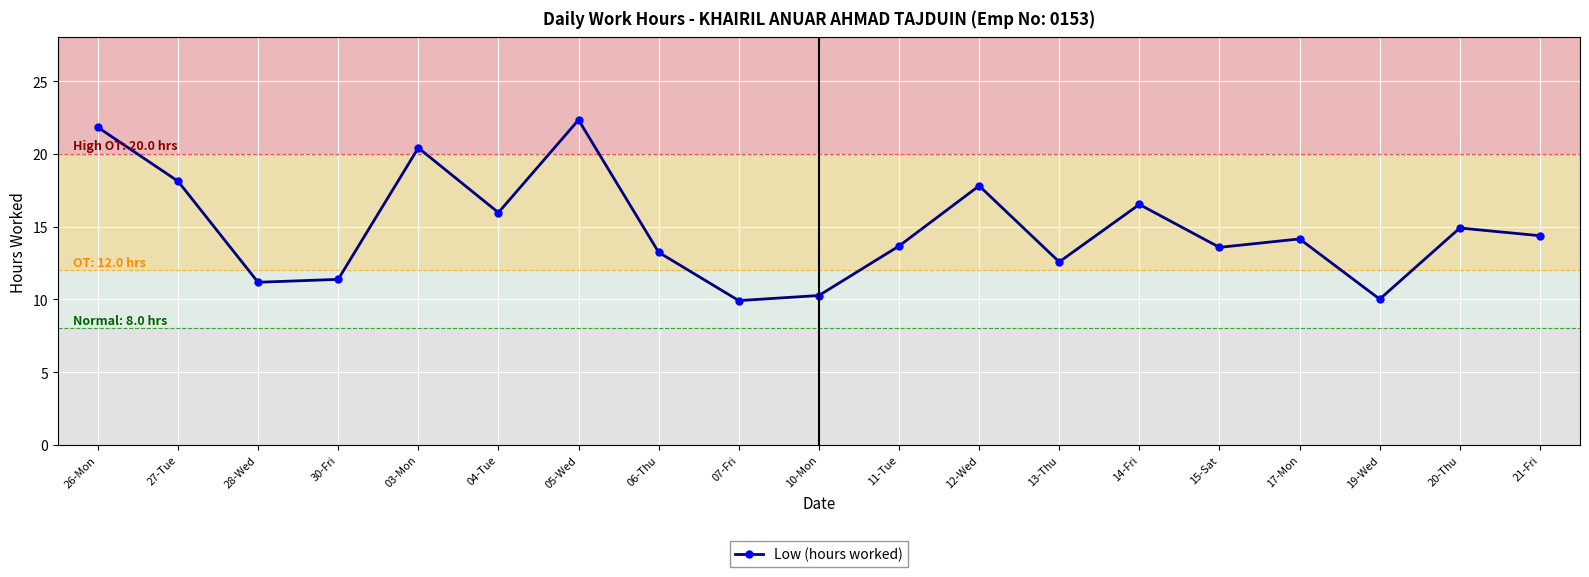

Where is the first local maximum?

03-Mon